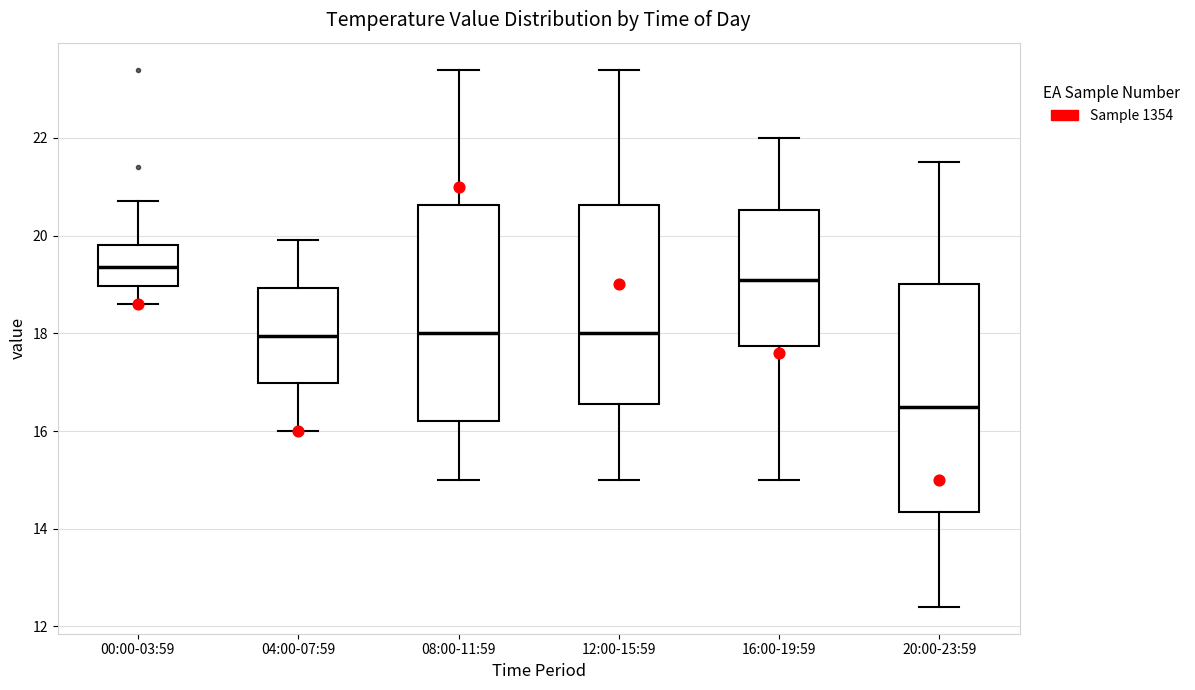

Reading left to right, transcribe this box plot: for each box, give where its median line is, the range the box spans, and where its two whiskers end, as read against the y-axis. The values are not printed on the chart, so give them approximately, as read against the axis.

00:00-03:59: median 19.4, box 19.0 to 19.8, whiskers 18.6 to 20.8
04:00-07:59: median 18.0, box 17.0 to 19.0, whiskers 16.0 to 20.0
08:00-11:59: median 18.0, box 16.2 to 20.6, whiskers 15.0 to 23.4
12:00-15:59: median 18.0, box 16.6 to 20.6, whiskers 15.0 to 23.4
16:00-19:59: median 19.2, box 17.8 to 20.6, whiskers 15.0 to 22.0
20:00-23:59: median 16.6, box 14.4 to 19.0, whiskers 12.4 to 21.6